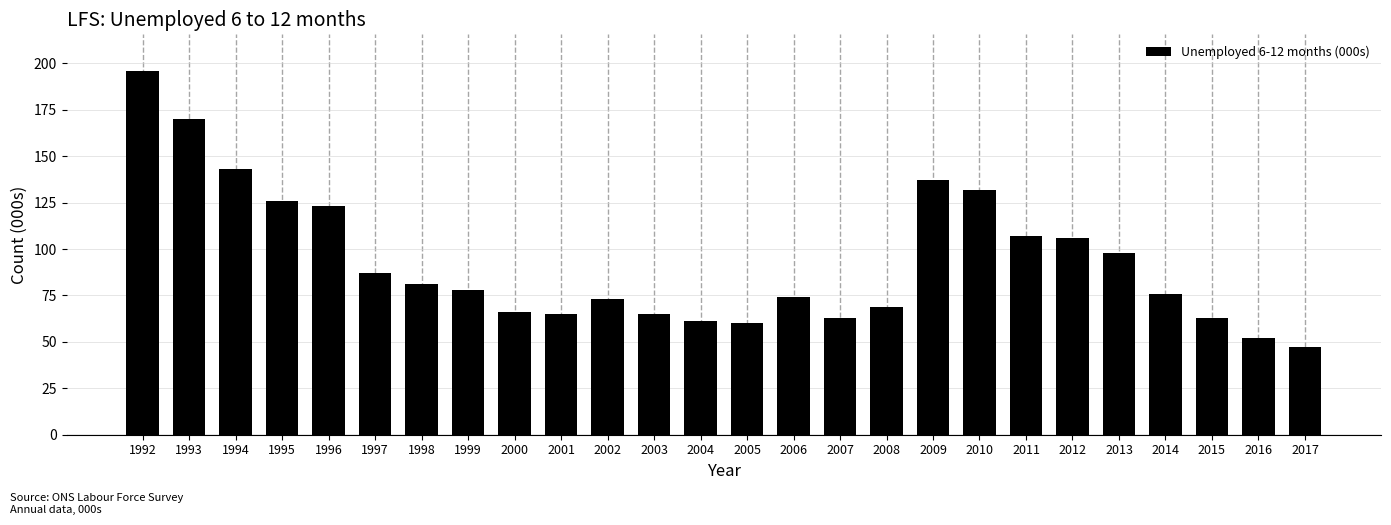

Reading left to right, transcribe all the data shown in this chart.

1992=196	1993=170	1994=143	1995=126	1996=123	1997=87	1998=81	1999=78	2000=66	2001=65	2002=73	2003=65	2004=61	2005=60	2006=74	2007=63	2008=69	2009=137	2010=132	2011=107	2012=106	2013=98	2014=76	2015=63	2016=52	2017=47